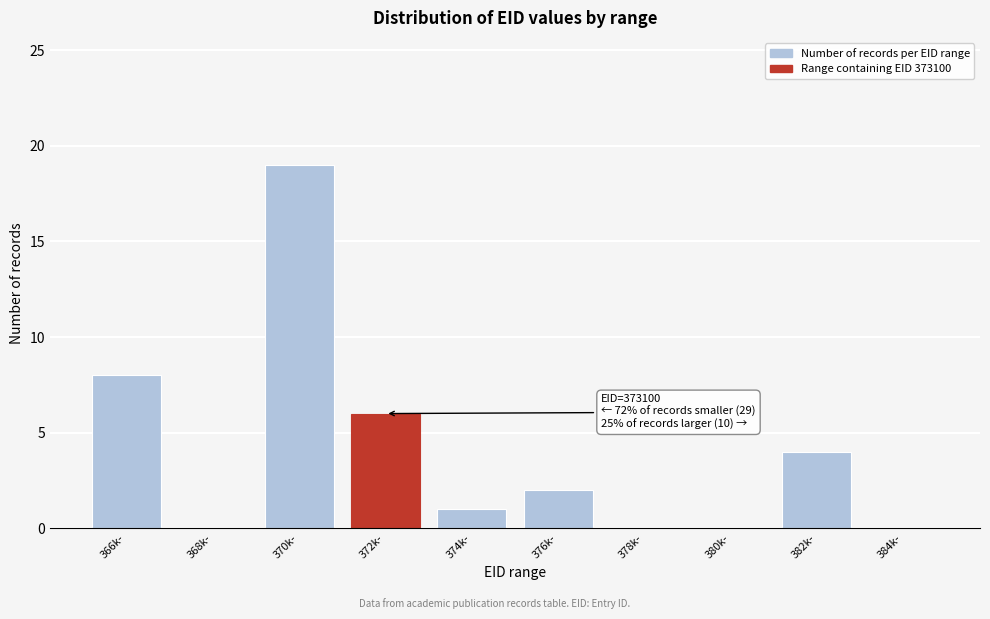

Reading left to right, what are all the values shown in this chart?

366k-=8	368k-=0	370k-=19	372k-=6	374k-=1	376k-=2	378k-=0	380k-=0	382k-=4	384k-=0